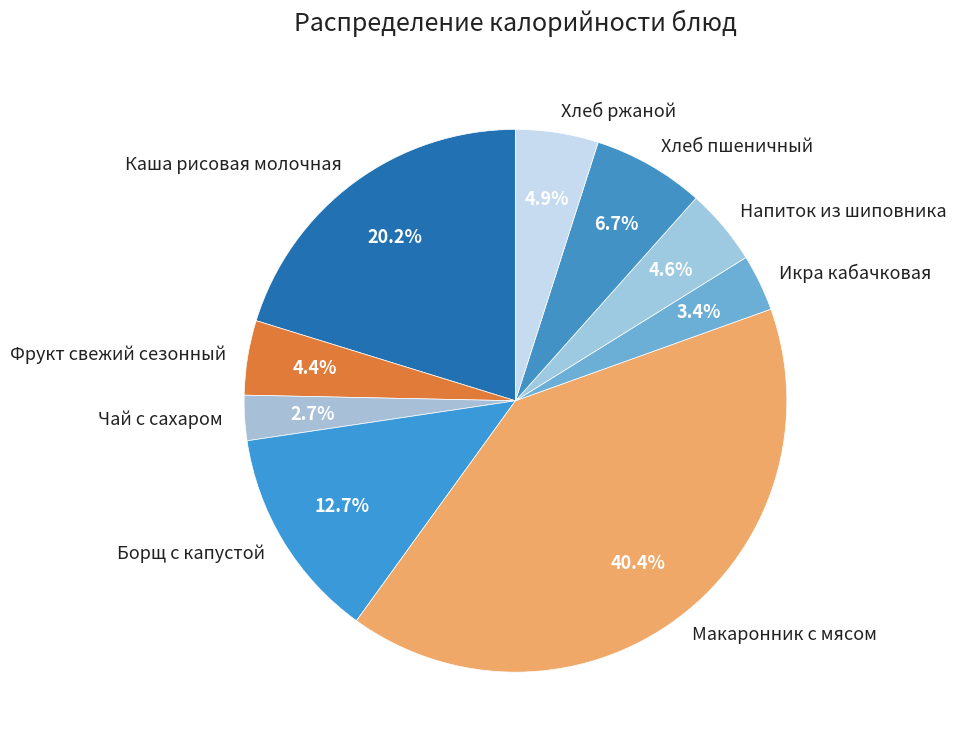

Count the number of slices in the pie.

9